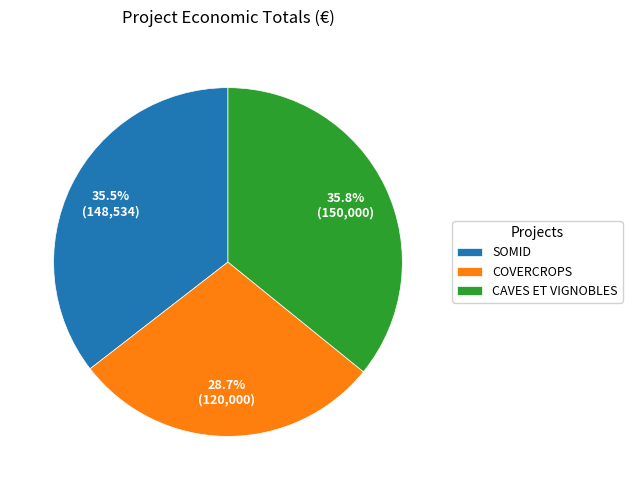

Approximately how many times larger is the value at CAVES ET VIGNOBLES compared to SOMID?

1.0